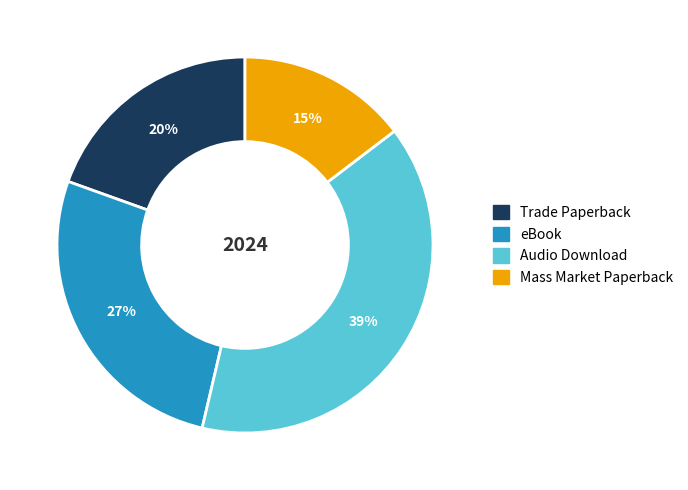

Is there a majority slice in this chart?

No